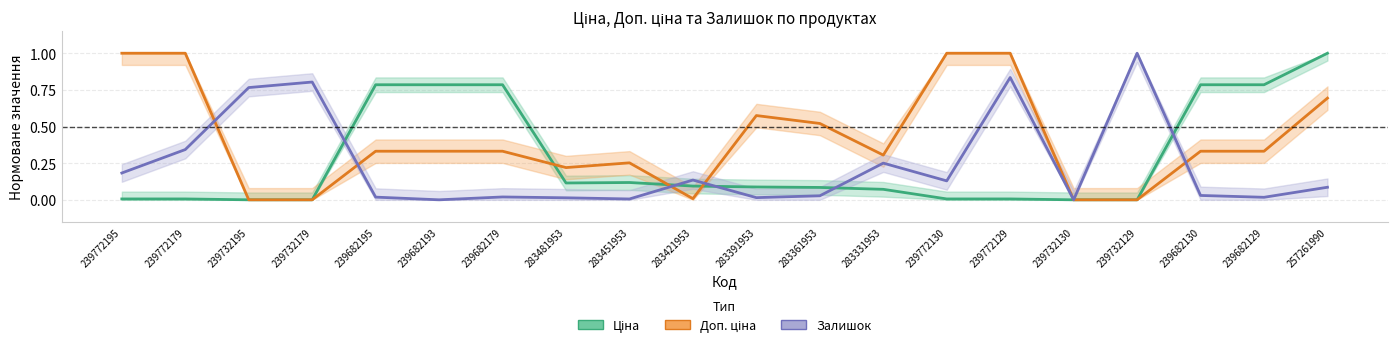

In Залишок, how many points are lower than both neighbors (excluding endpoints)?

6